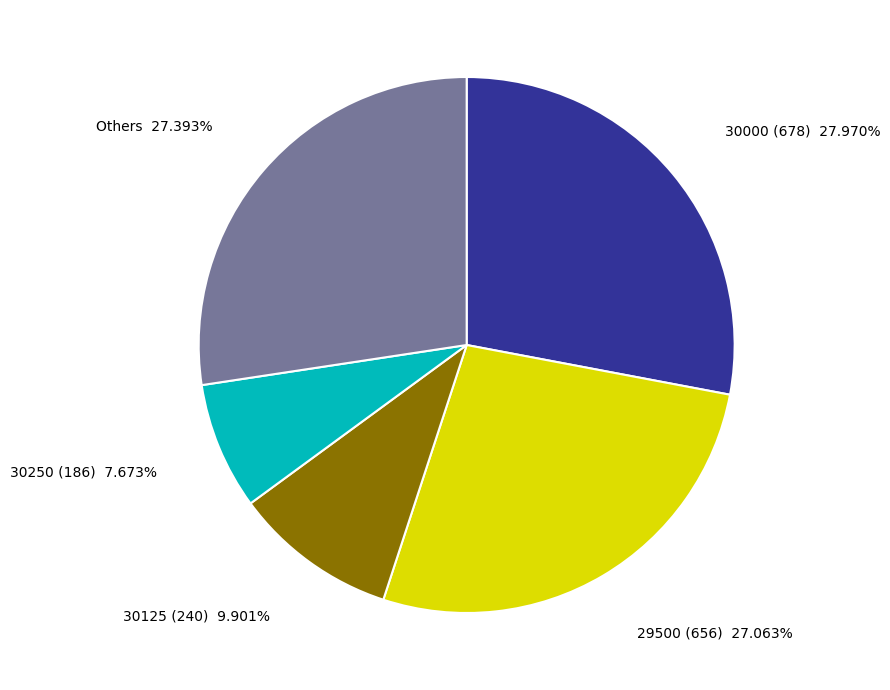

Is there a majority slice in this chart?

No